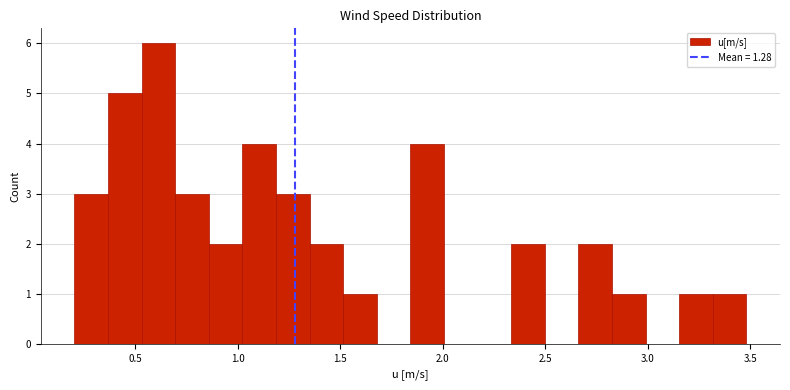

Around what value on the x-axis is the tallest bar? Give the approximate position of its centre, as read against the axis.

0.60